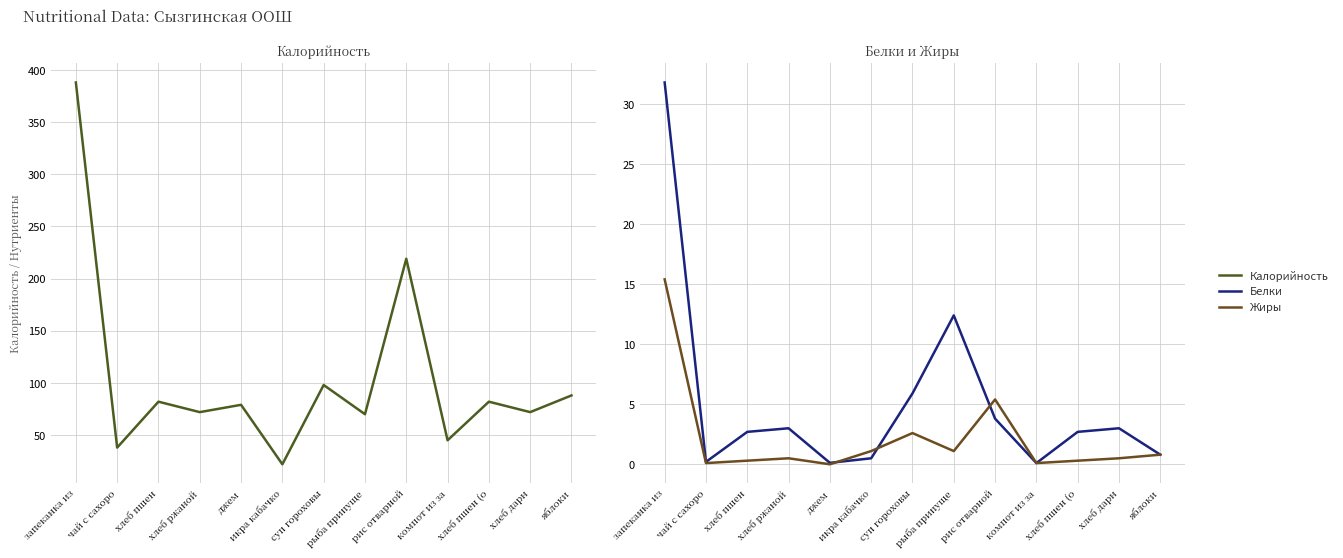

Which category has the lowest value across all series?

джем